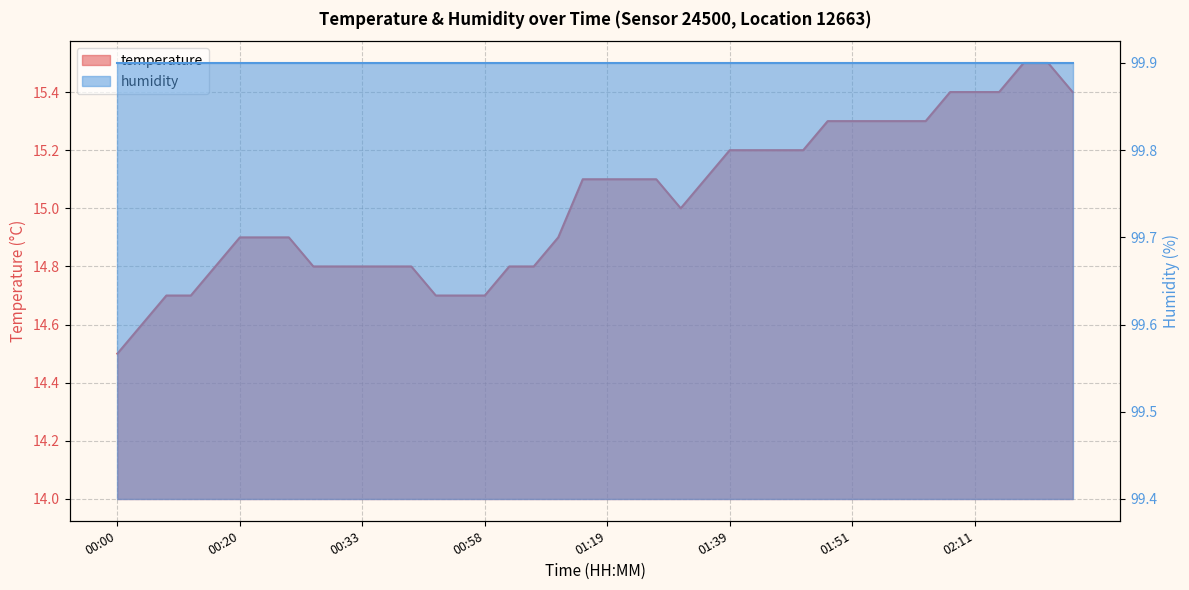

List the labels in order of value, smallest first.

00:00, 00:02, 00:07, 00:10, 00:49, 00:56, 00:58, 00:15, 00:28, 00:30, 00:33, 00:35, 00:40, 01:01, 01:03, 00:20, 00:23, 00:26, 01:06, 01:31, 01:16, 01:19, 01:26, 01:29, 01:34, 01:39, 01:41, 01:44, 01:46, 01:48, 01:51, 01:53, 02:04, 02:06, 02:09, 02:11, 02:14, 02:21, 02:16, 02:19